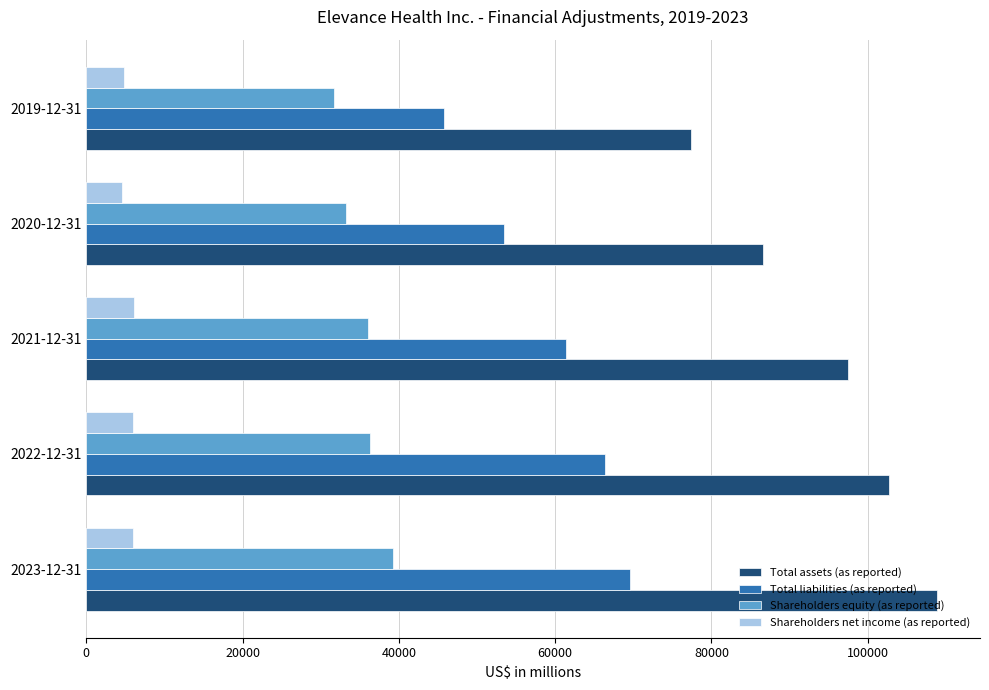

List the series in order of their peak value, lowest first.

Shareholders net income (as reported), Shareholders equity (as reported), Total liabilities (as reported), Total assets (as reported)